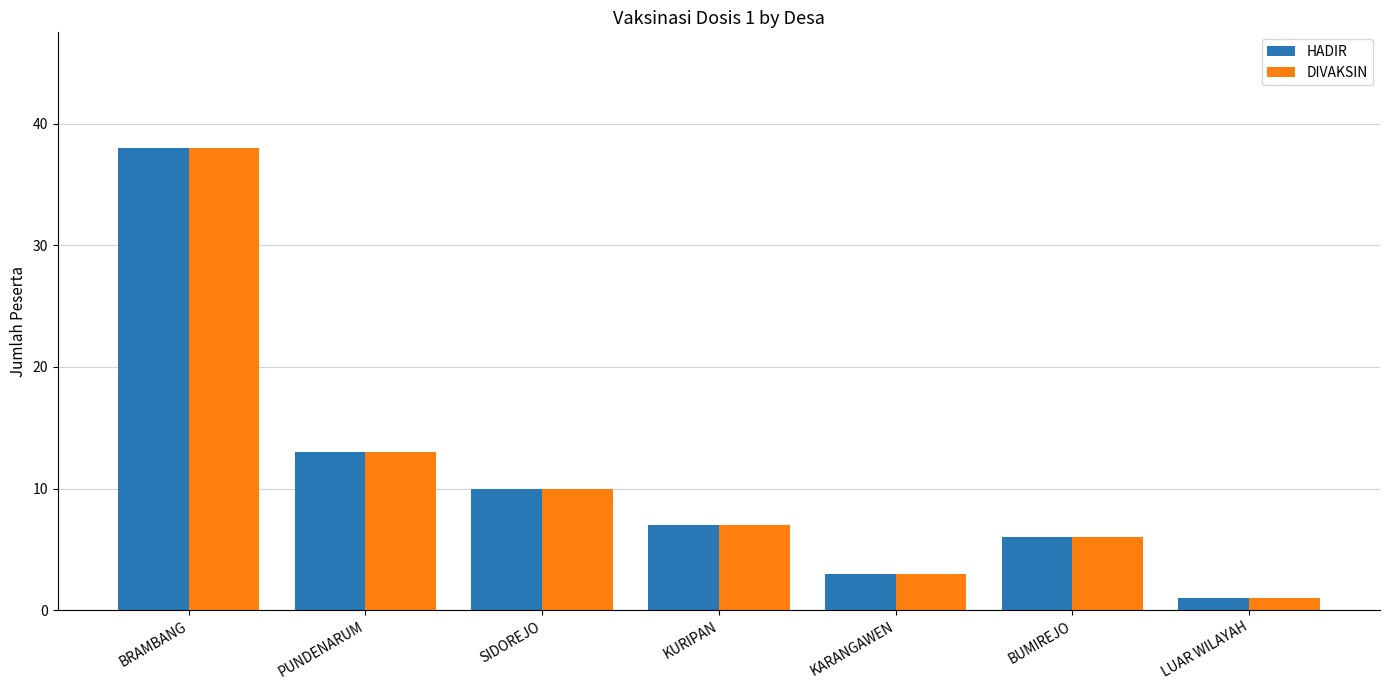

What is the greatest value displayed?

38